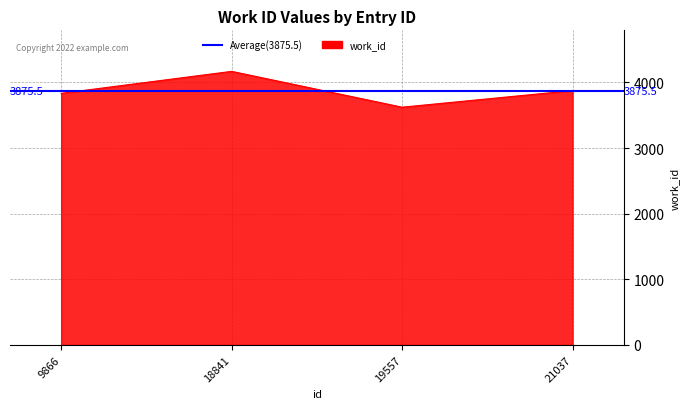

How many data points are less than 3876?

2